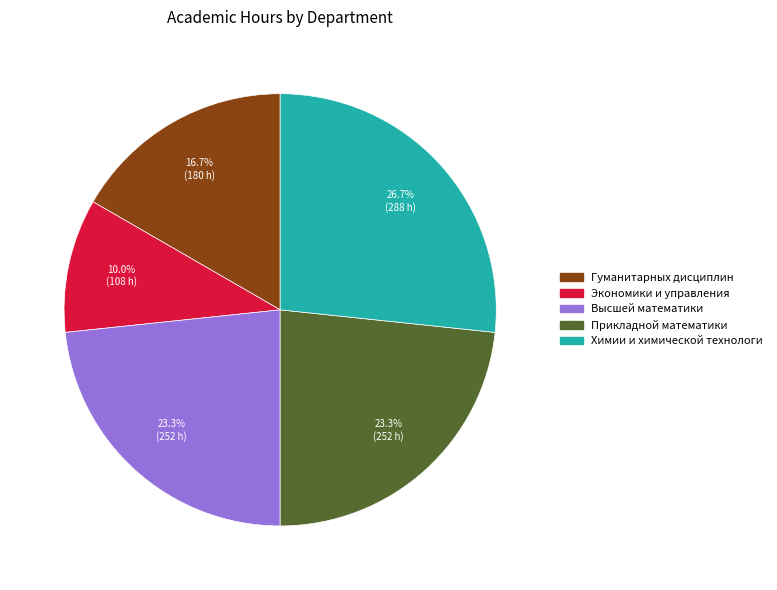

How many slices are in this pie chart?

5